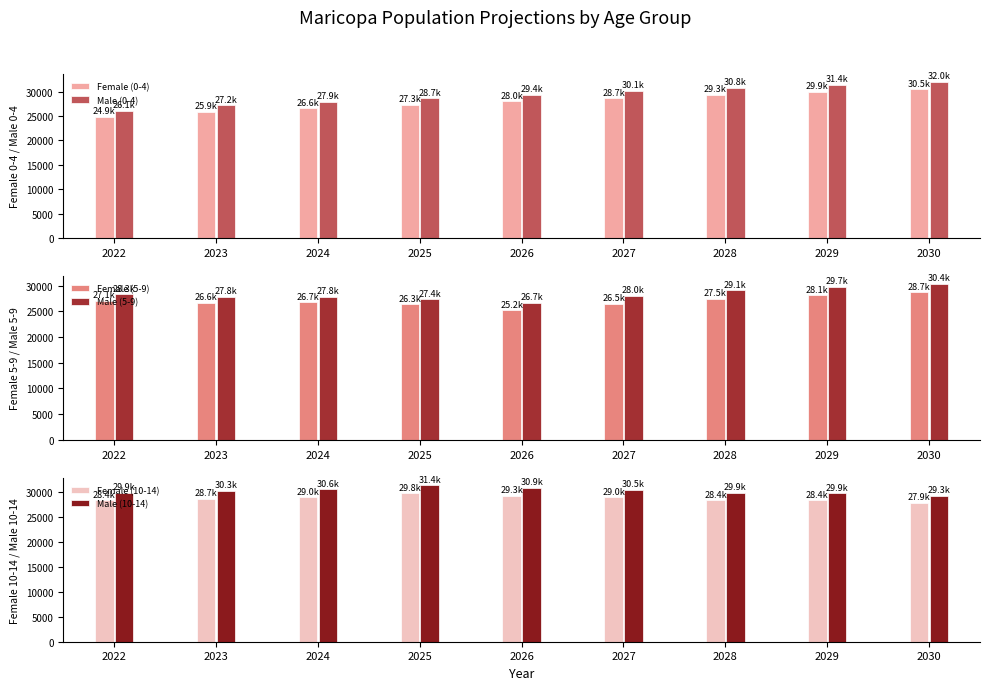

How many data points in Male (0-4) are above 29414?

5